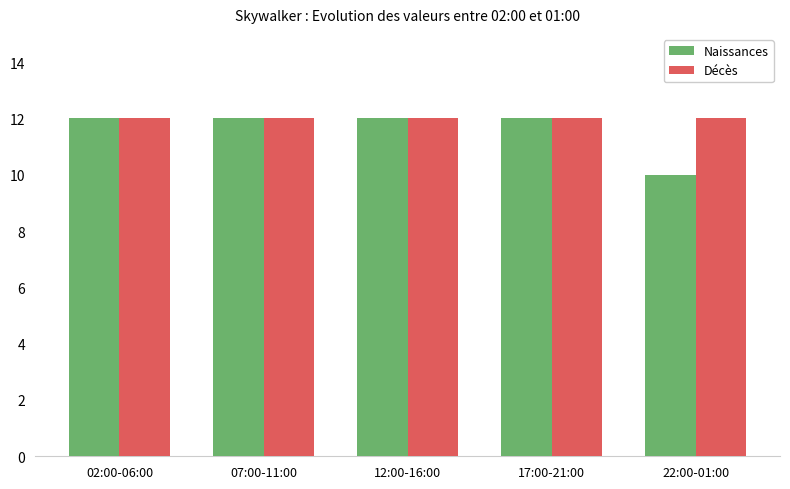

What value does the Décès series have at 02:00-06:00?

12